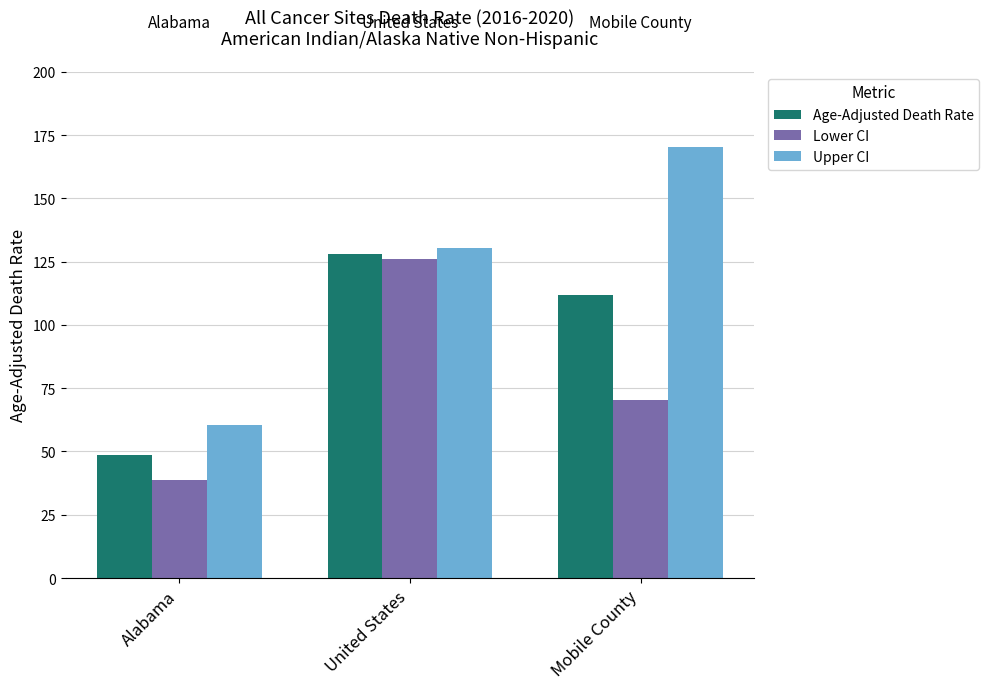

What is the minimum value for Lower CI?

38.6